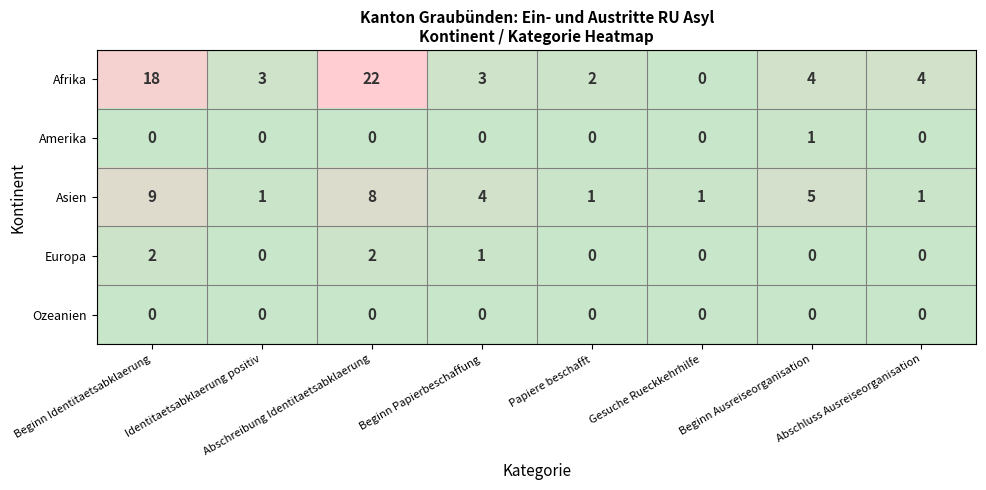

Which series has the largest total across all categories?

Afrika